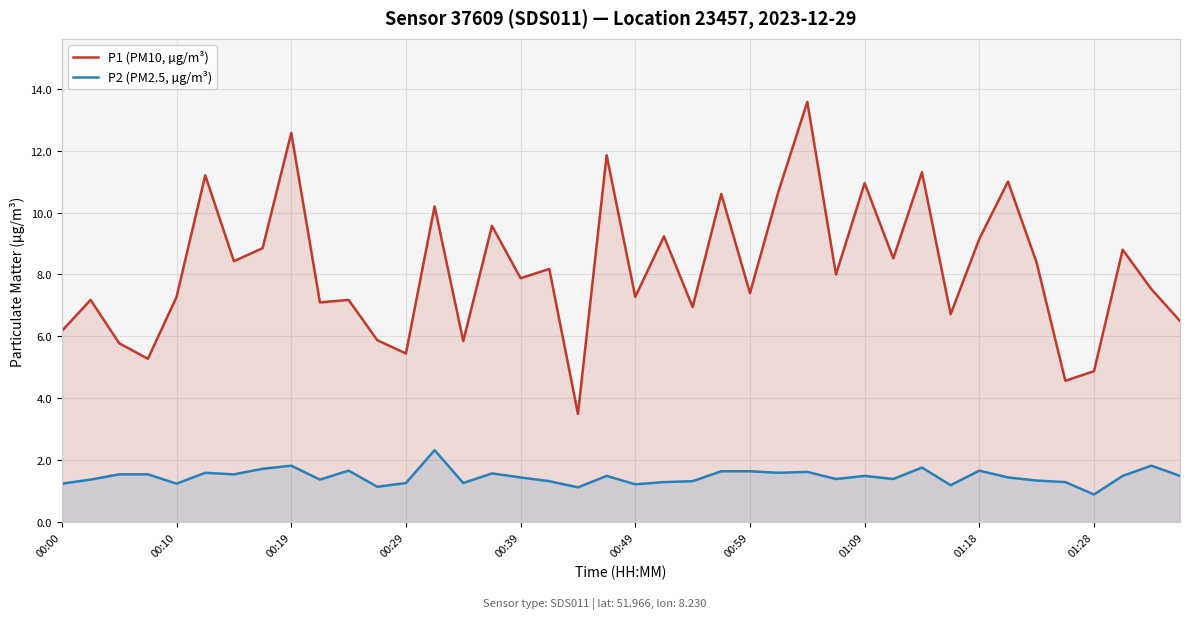

True or false: P1 (PM10, µg/m³) and P2 (PM2.5, µg/m³) intersect in this chart.

False